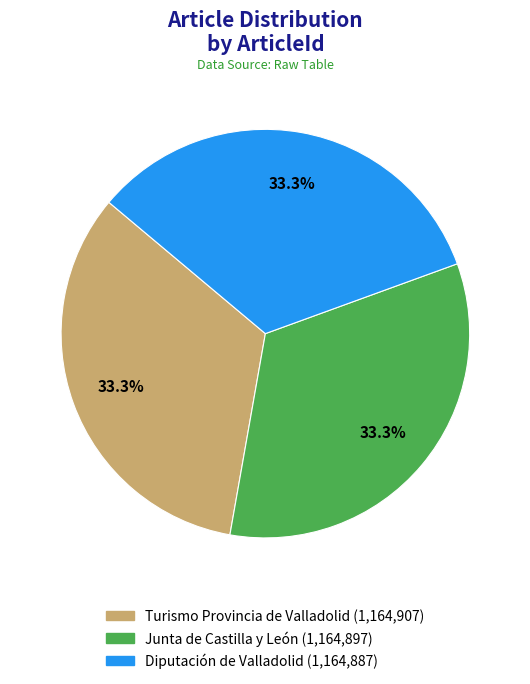

Is Turismo Provincia de Valladolid the majority of the pie?

No